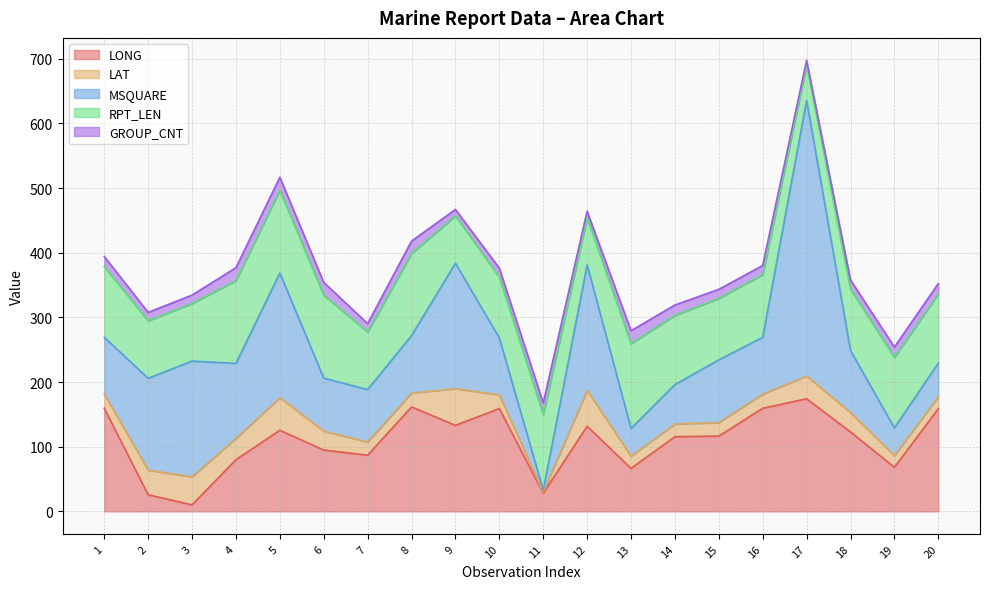

At how many categories does at least one series exceed 261?

1